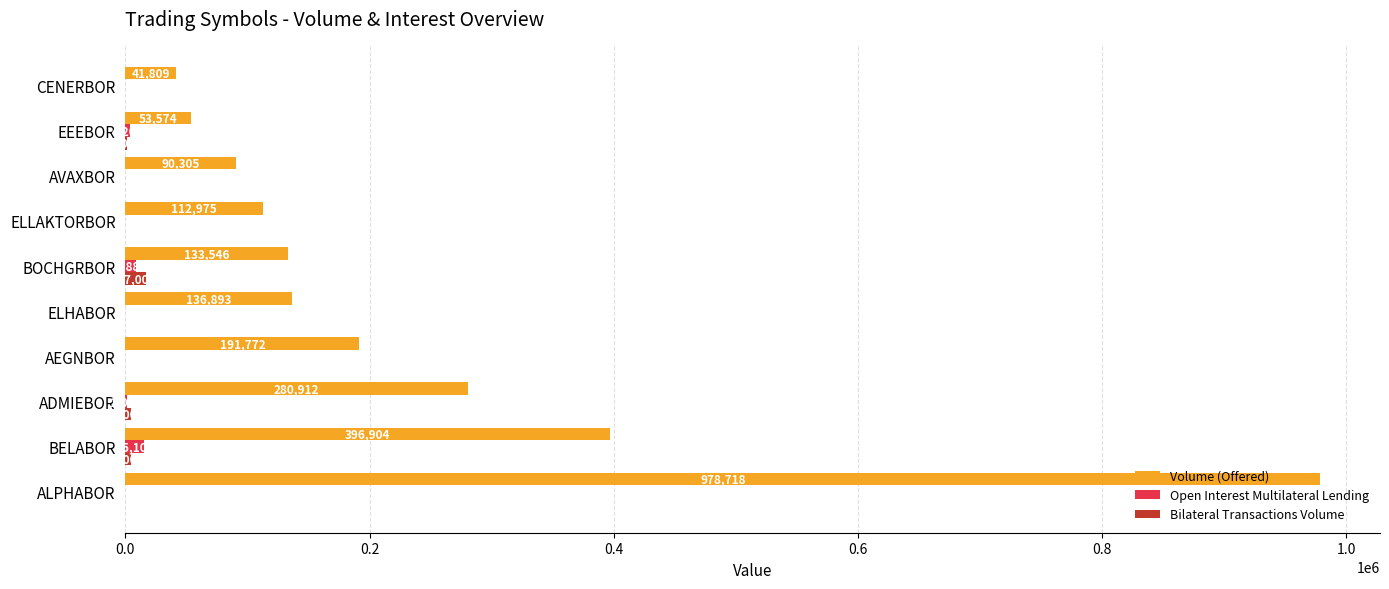

At which label does Open Interest Multilateral Lending reach its peak?

BELABOR